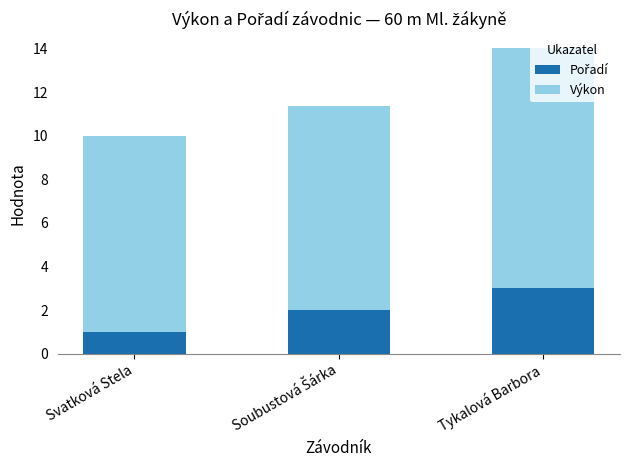

How many bars are there in total?

3